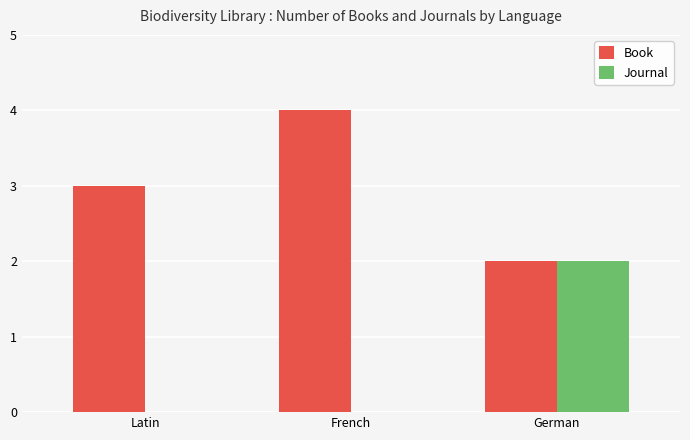

Reading left to right, extract all data points from this chart.

Book: Latin=3	French=4	German=2
Journal: Latin=0	French=0	German=2